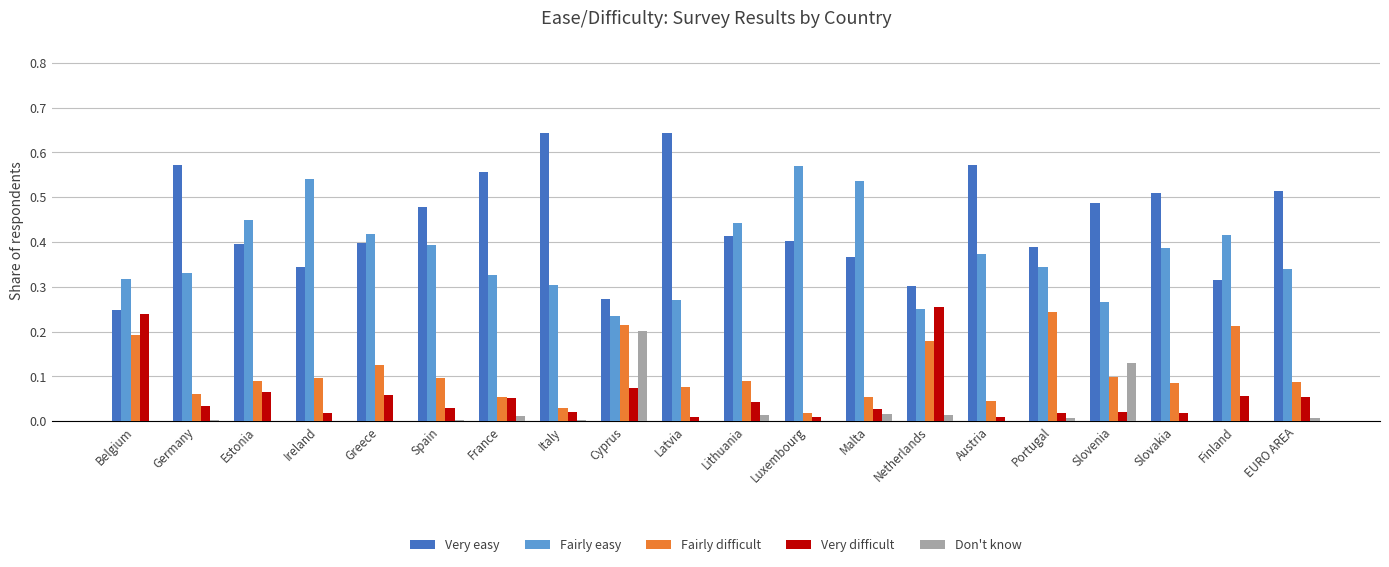

What is the total value across all series at Slovakia?

1.0